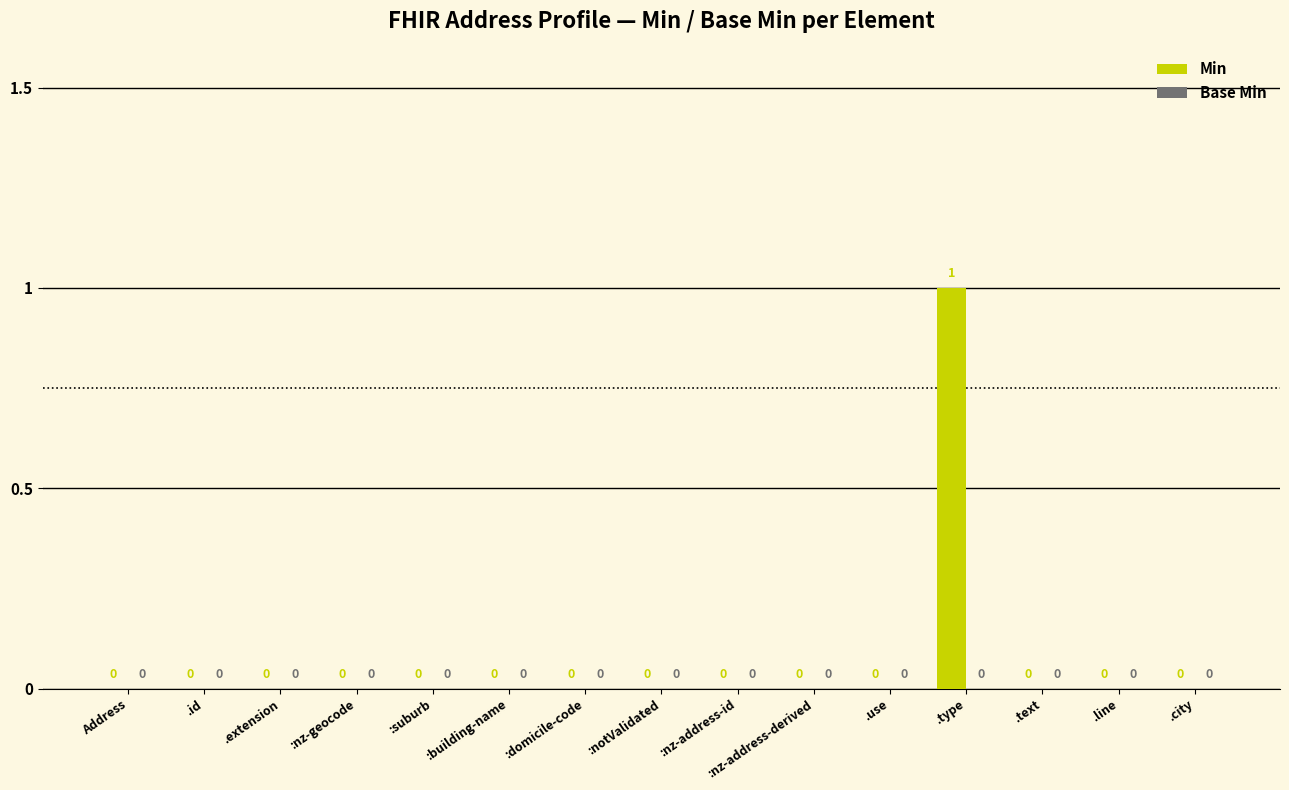

The chart shows a value of -1 at .line. True or false?

False